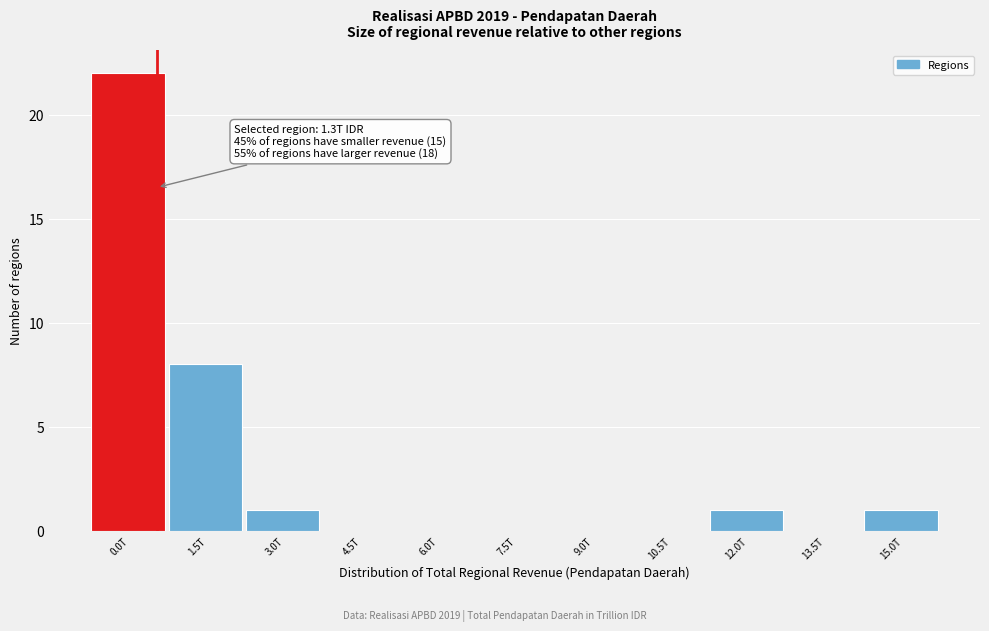

Reading left to right, extract all data points from this chart.

0.0T=22	1.5T=8	3.0T=1	4.5T=0	6.0T=0	7.5T=0	9.0T=0	10.5T=0	12.0T=1	13.5T=0	15.0T=1